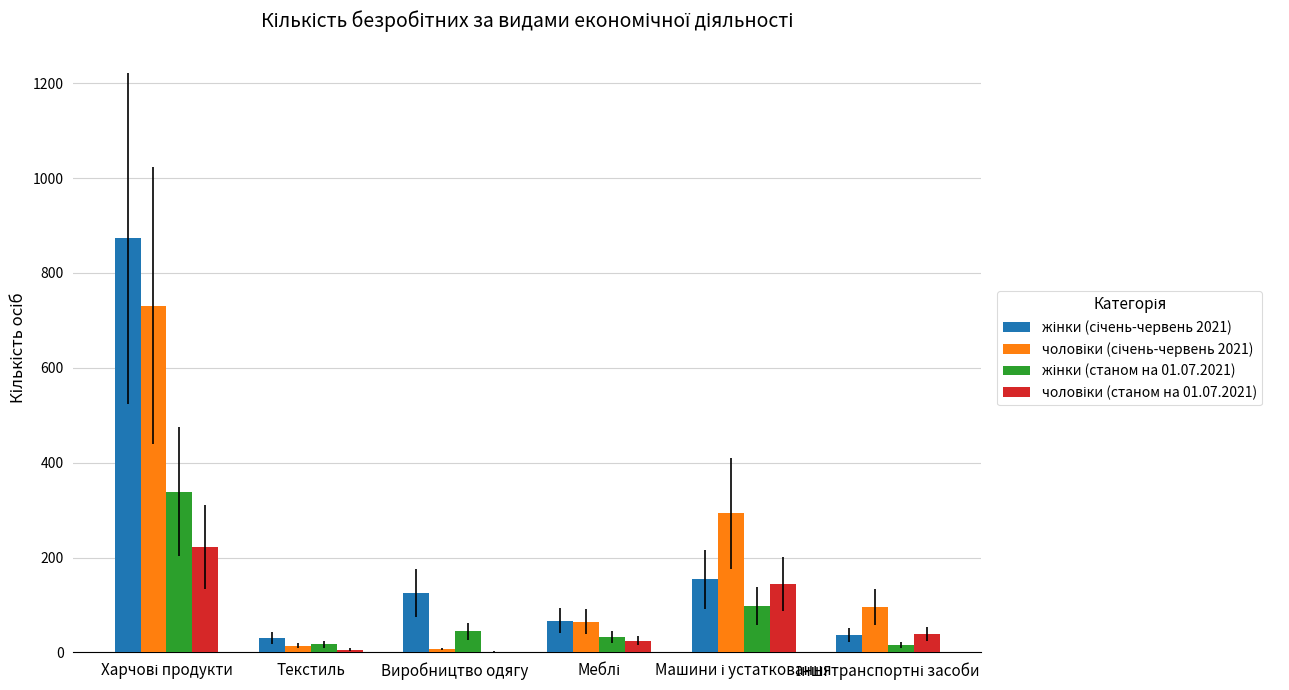

Are the bars horizontal?

No